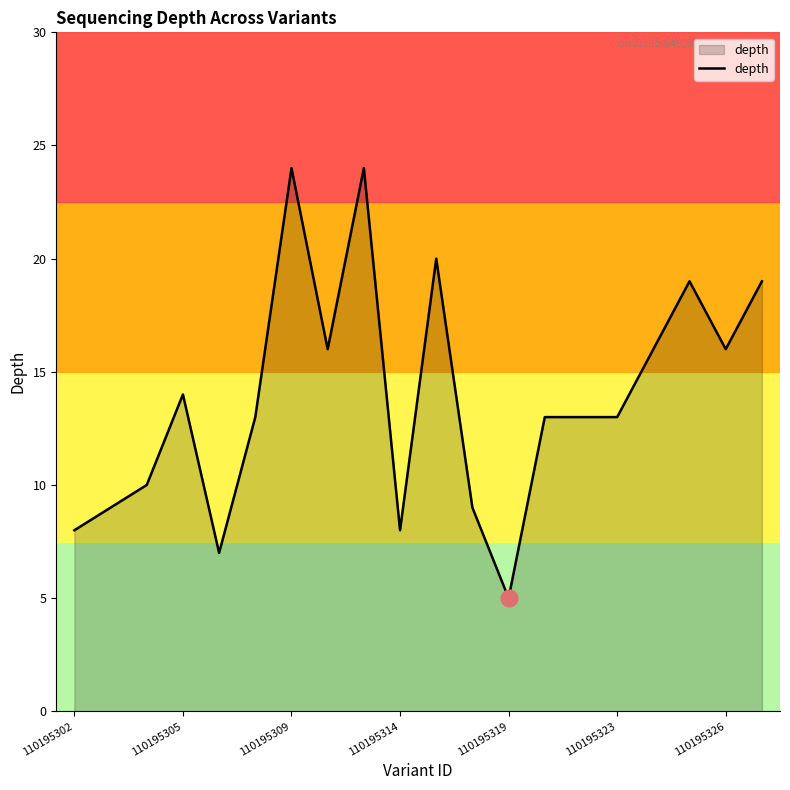

What is the maximum value shown in the chart?

24